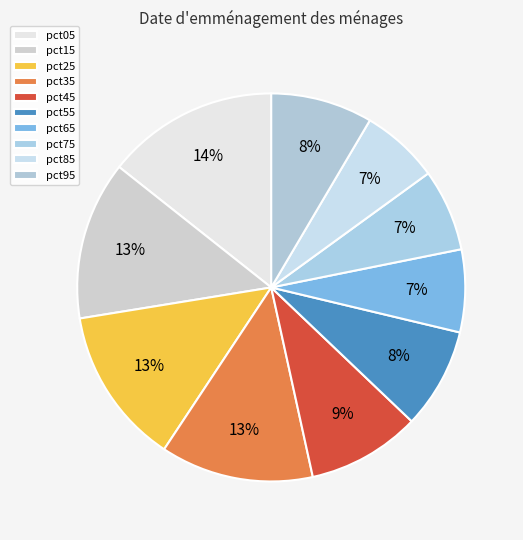

To the nearest percent, what is the average slice percentage?

10%